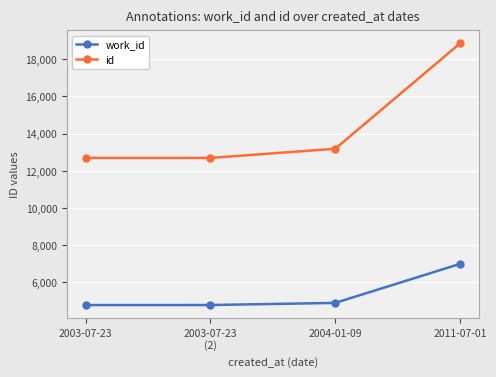

Where is id nearest to the value 15767?

2004-01-09